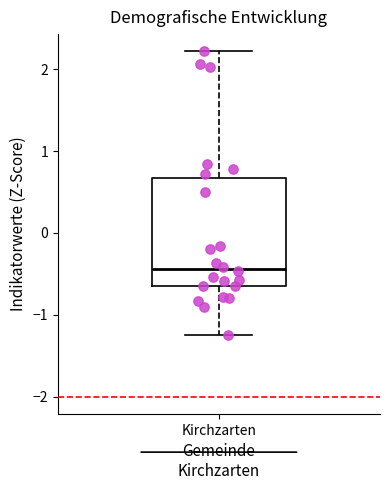

Read this box plot against the y-axis: the position of the median line, the range covered by the box, and the ends of both whiskers. The values are not printed on the chart, so give them approximately, as read against the axis.

median -0.4, box -0.7 to 0.7, whiskers -1.2 to 2.2